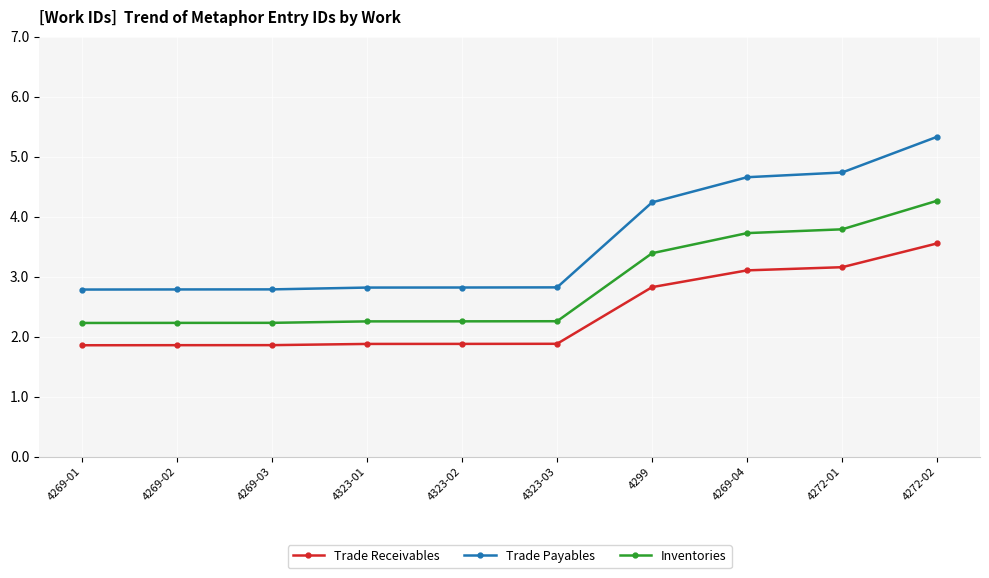

What is the spread (max minus min) of values at 4269-04?

1.6